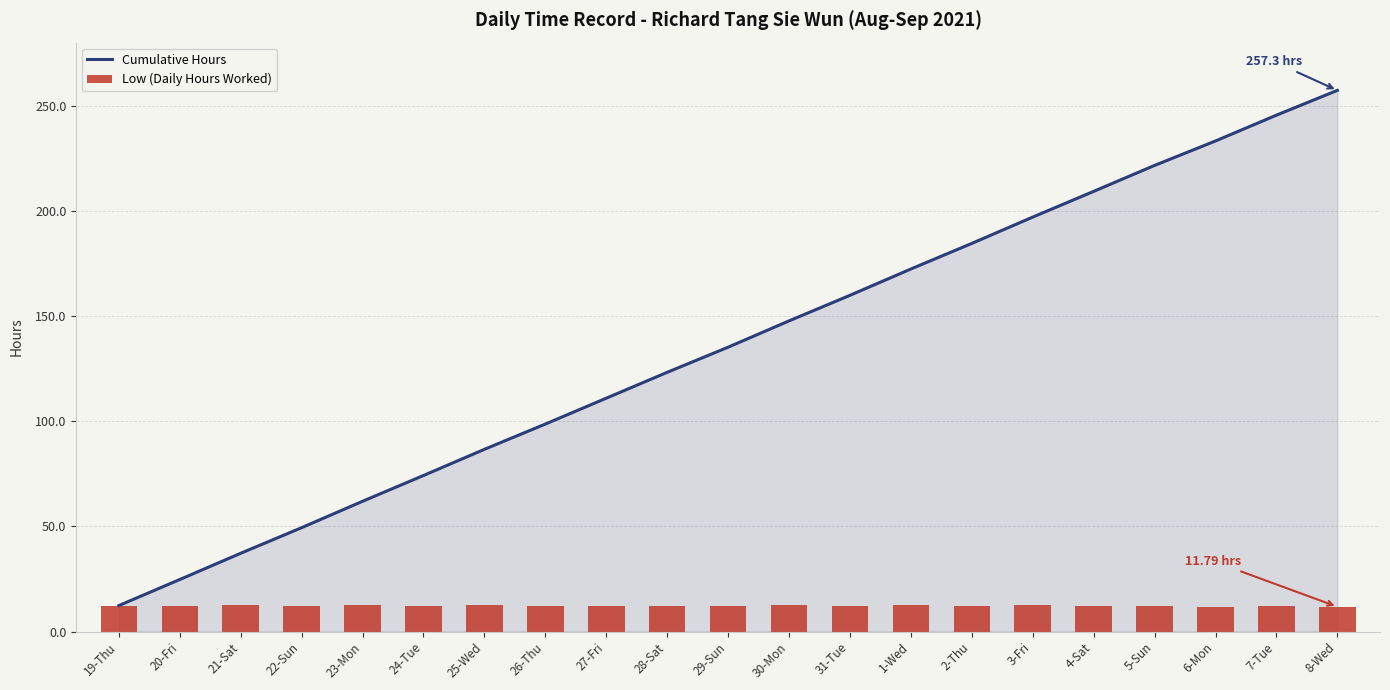

Rank the categories by Cumulative Hours value from lowest to highest.

19-Thu, 20-Fri, 21-Sat, 22-Sun, 23-Mon, 24-Tue, 25-Wed, 26-Thu, 27-Fri, 28-Sat, 29-Sun, 30-Mon, 31-Tue, 1-Wed, 2-Thu, 3-Fri, 4-Sat, 5-Sun, 6-Mon, 7-Tue, 8-Wed